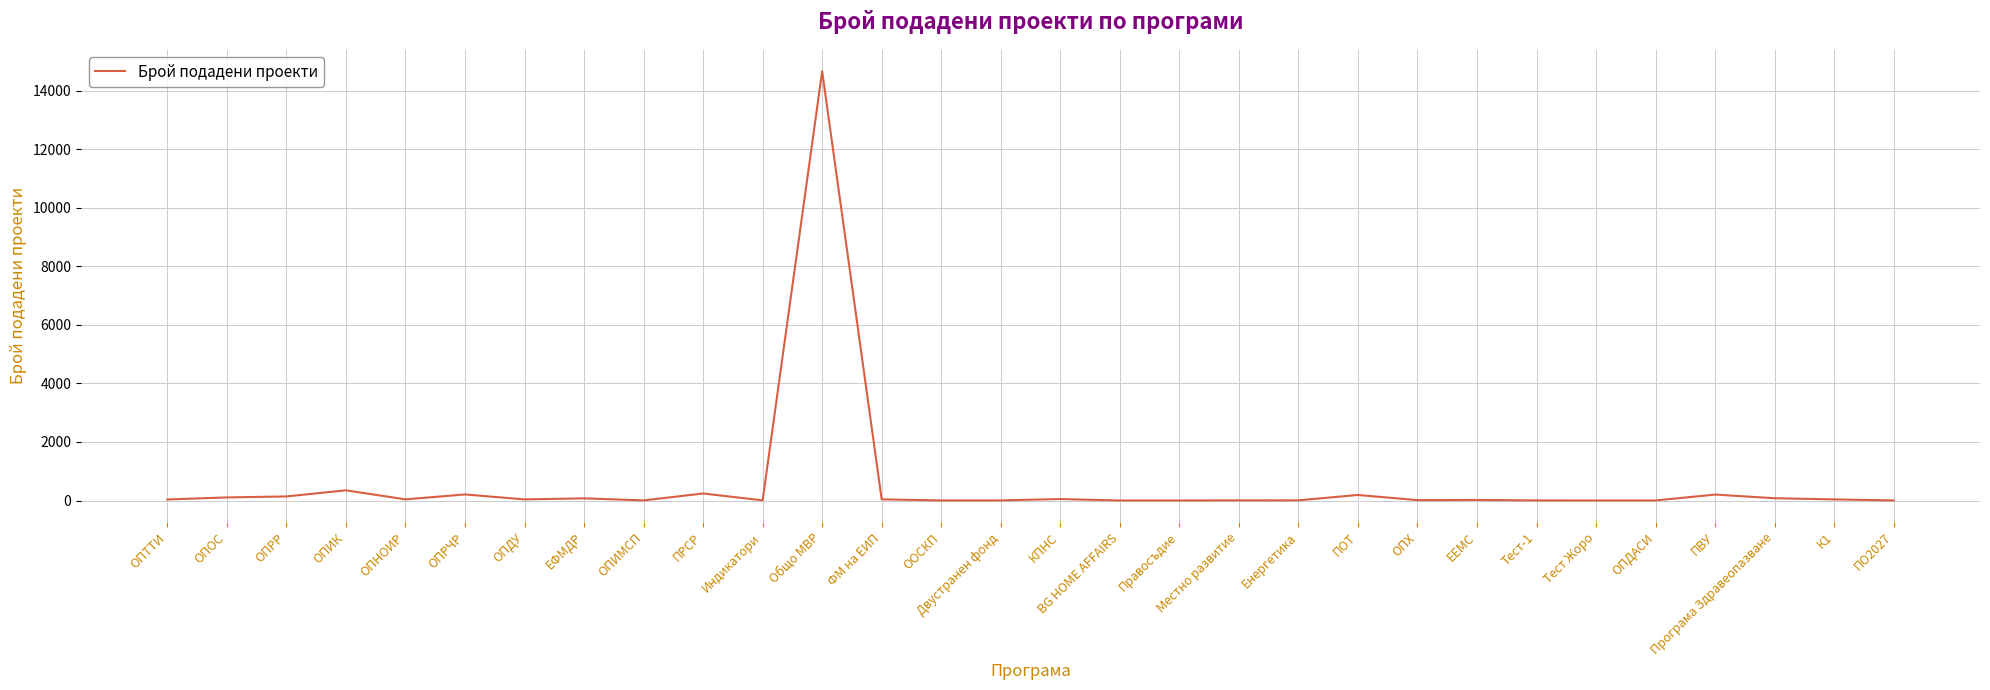

Which label corresponds to the largest value in the chart?

Общо МВР